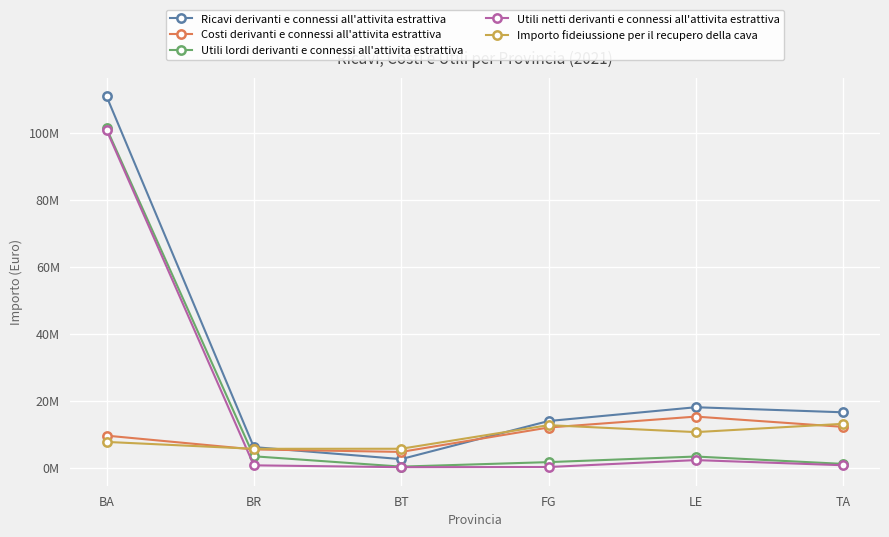

What is the spread (max minus min) of values at BT?

5497783.7